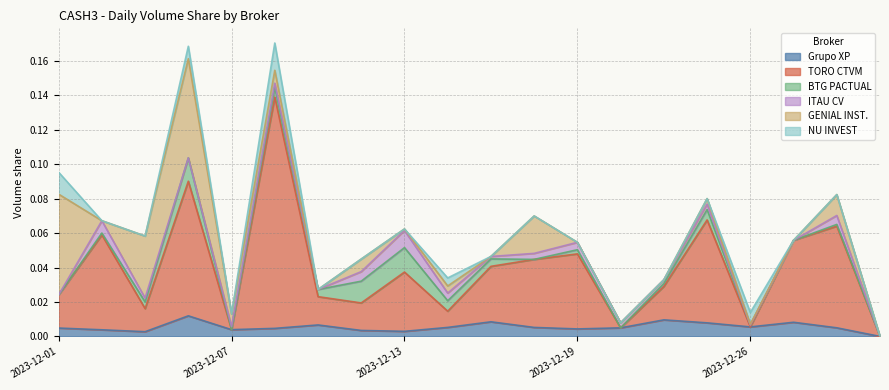

At which category does the chart reach its minimum across all series?

2023-12-29